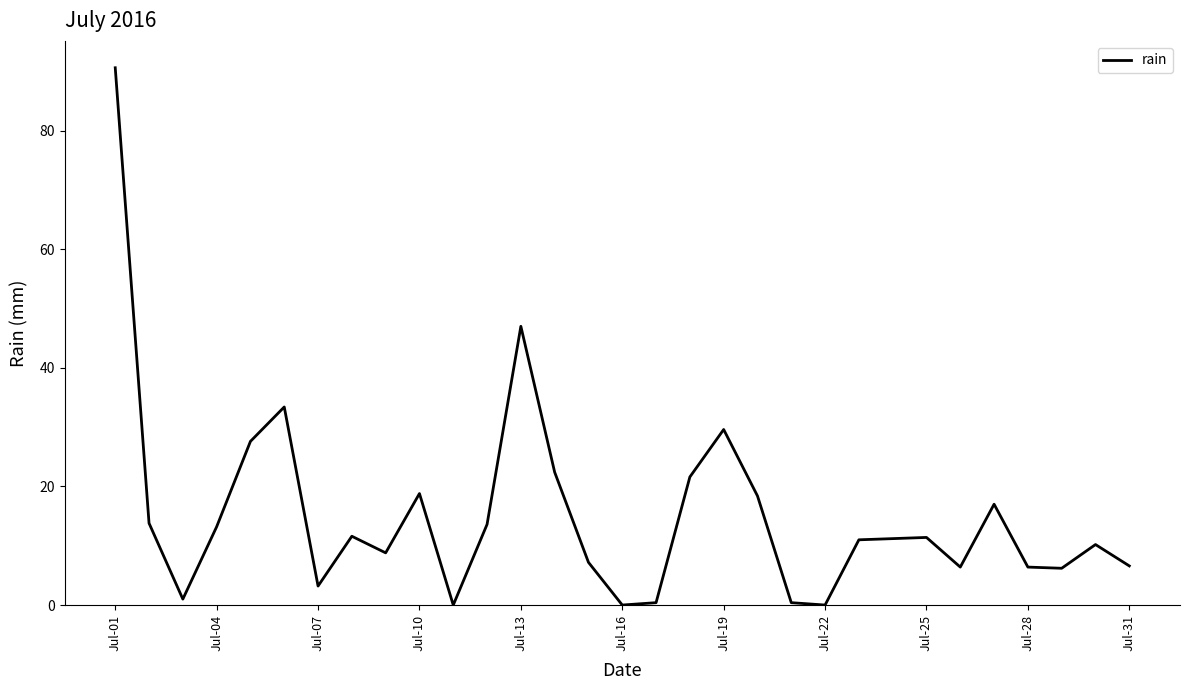

What is the sum of all values?

469.0